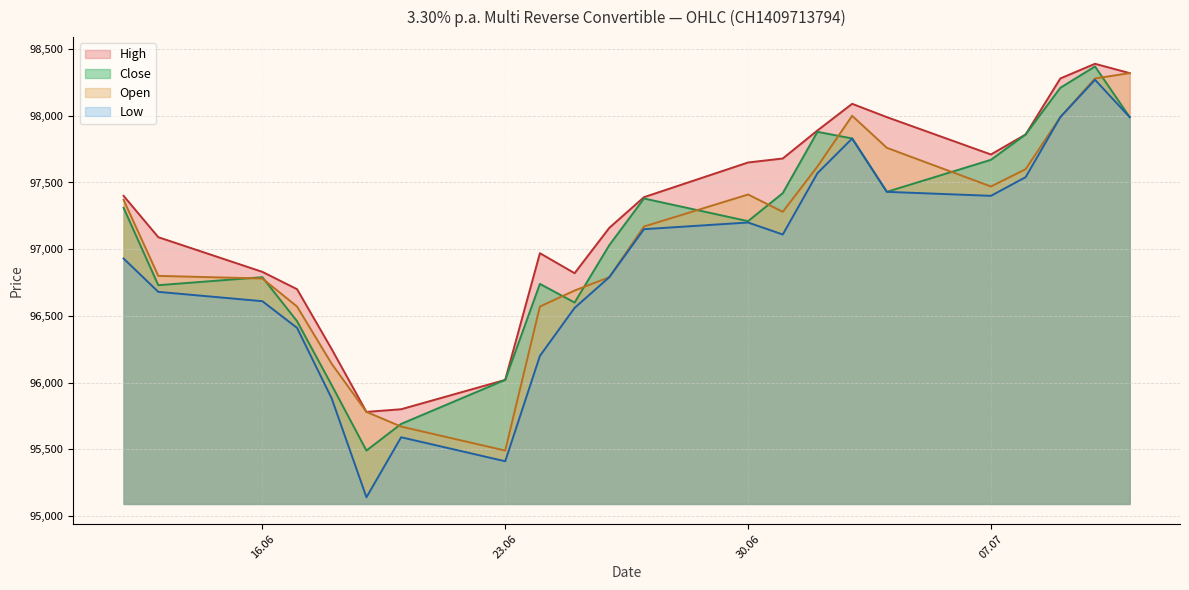

What value does the Low series have at 04.07.2025, to the nearest 100?

97400